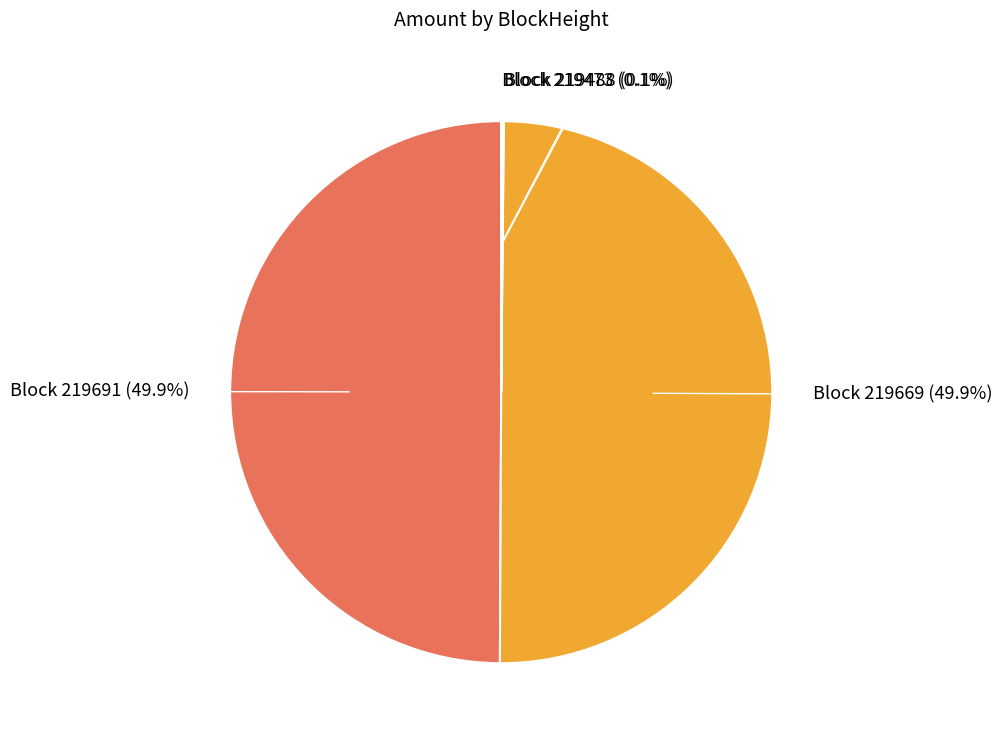

How many segments does this pie chart have?

4